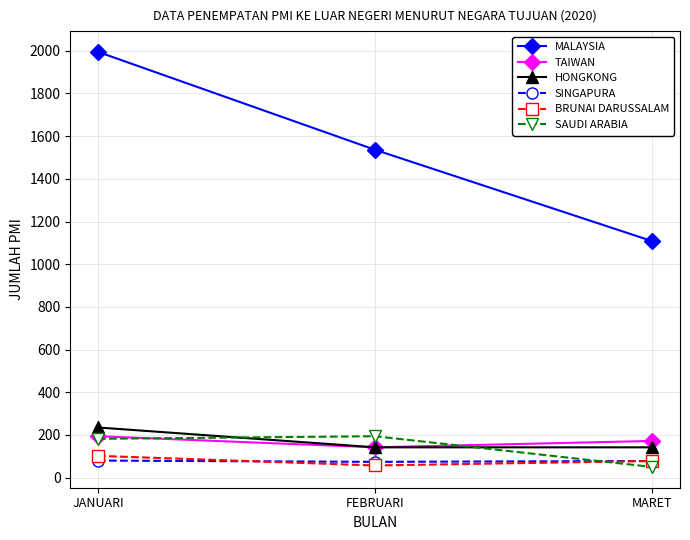

What is the maximum value for MALAYSIA?

1995